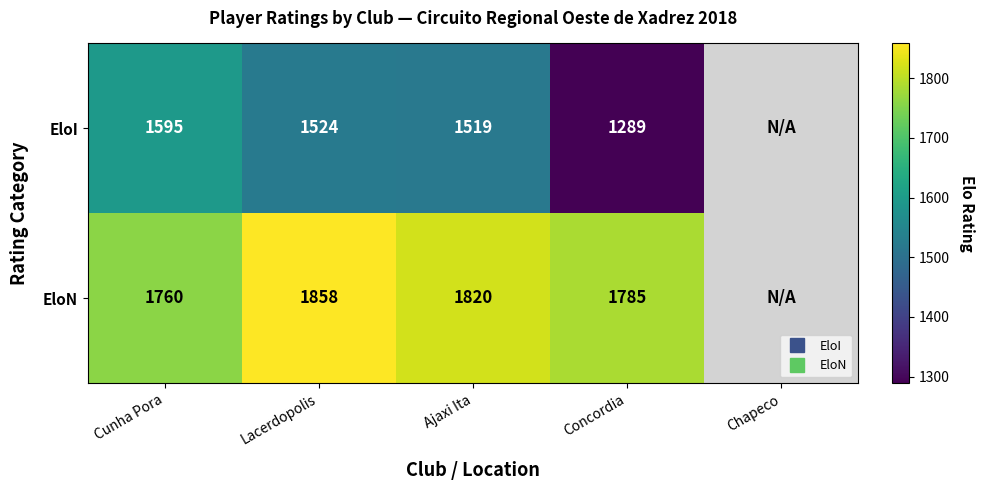

At which label does EloI first exceed 1519?

Cunha Pora